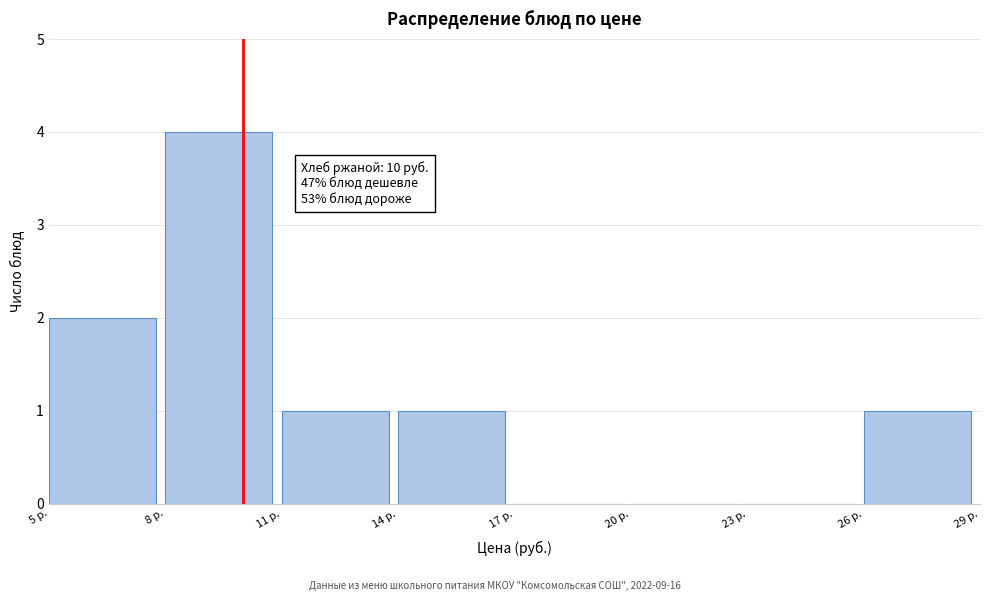

Over which range of the x-axis is the bar tallest?

8 to 11